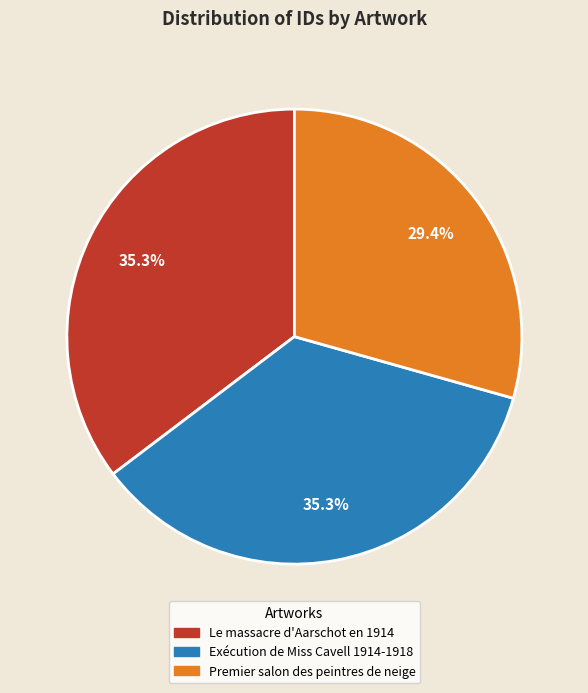

Which category has the smallest portion of the pie?

Premier salon des peintres de neige